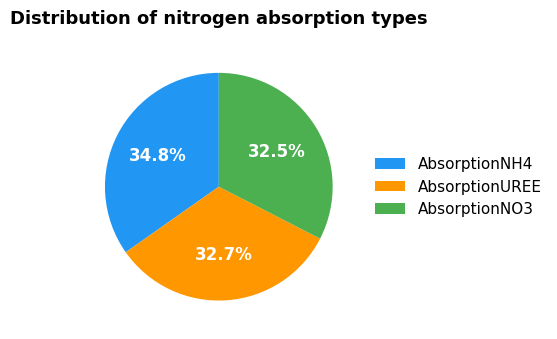

Count the number of slices in the pie.

3